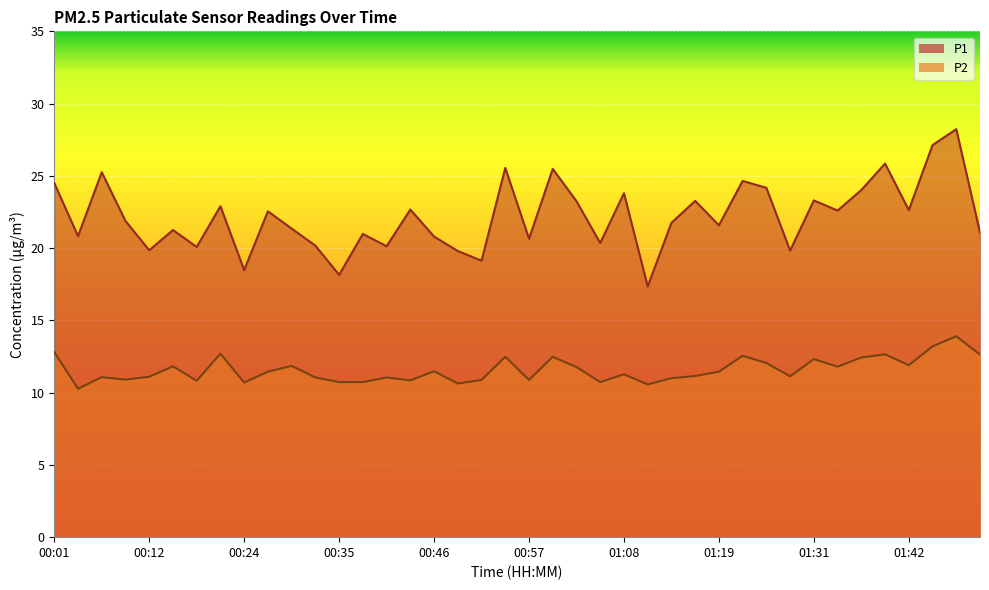

What is the difference between the maximum and minimum values in the P2 series?

3.6